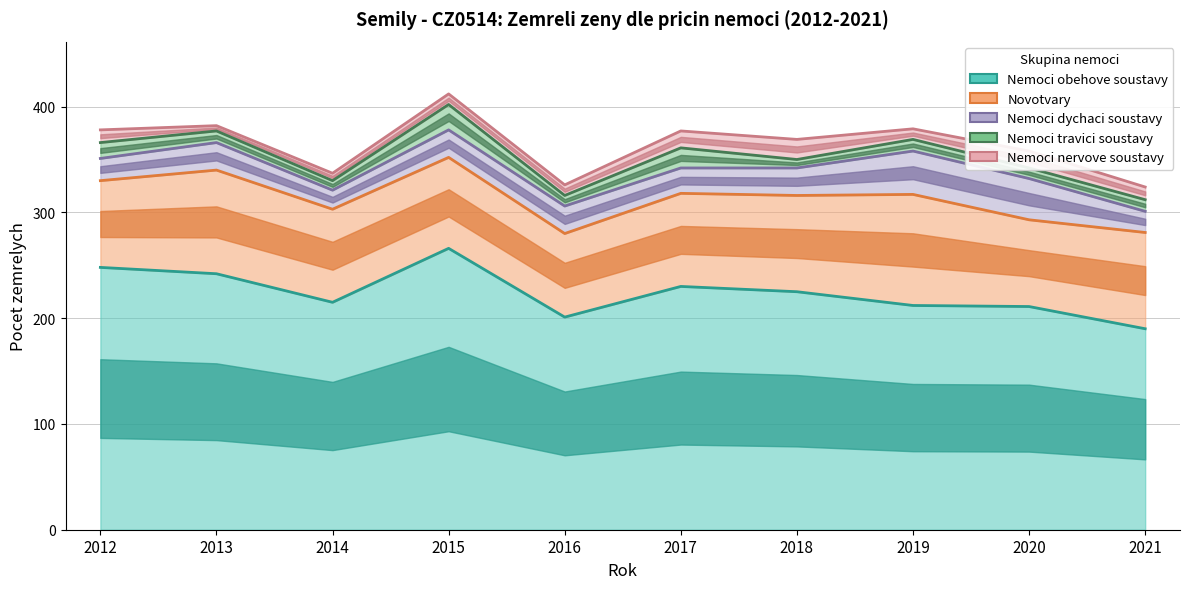

Which category has the highest value across all series?

2015